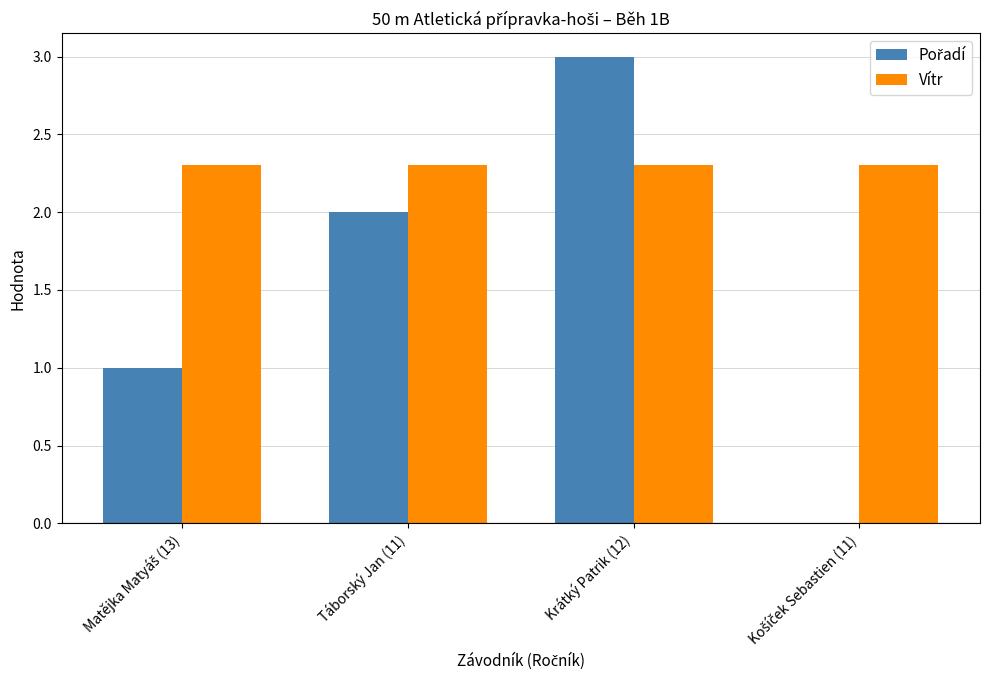

Which series has the largest total across all categories?

Vítr